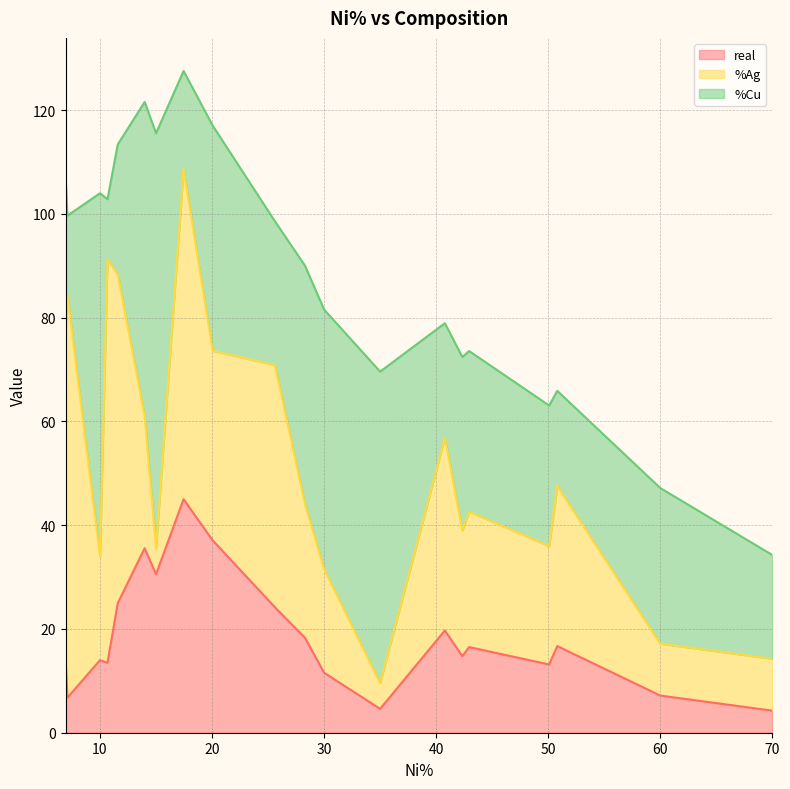

List the series in order of their peak value, highest first.

%Cu, %Ag, real